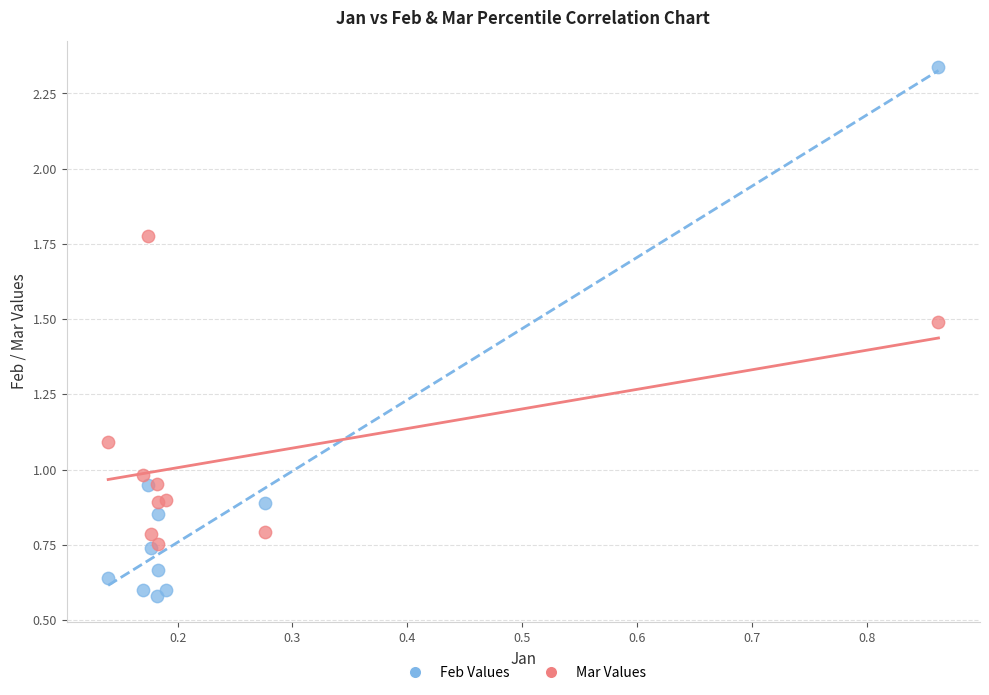

Which series has the largest Y range (max minus min)?

Feb Values